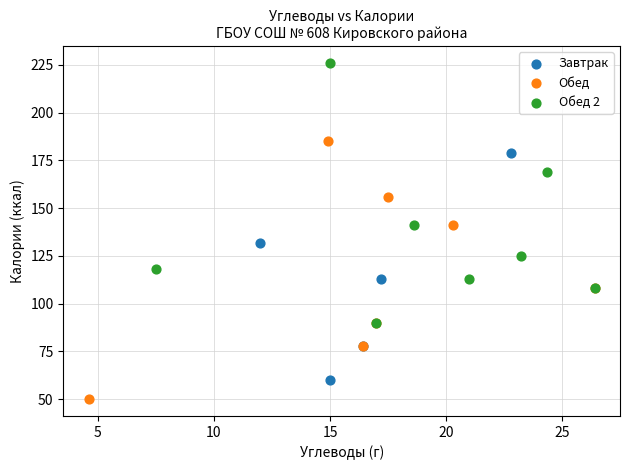

What are all the series names shown in the legend?

Завтрак, Обед, Обед 2